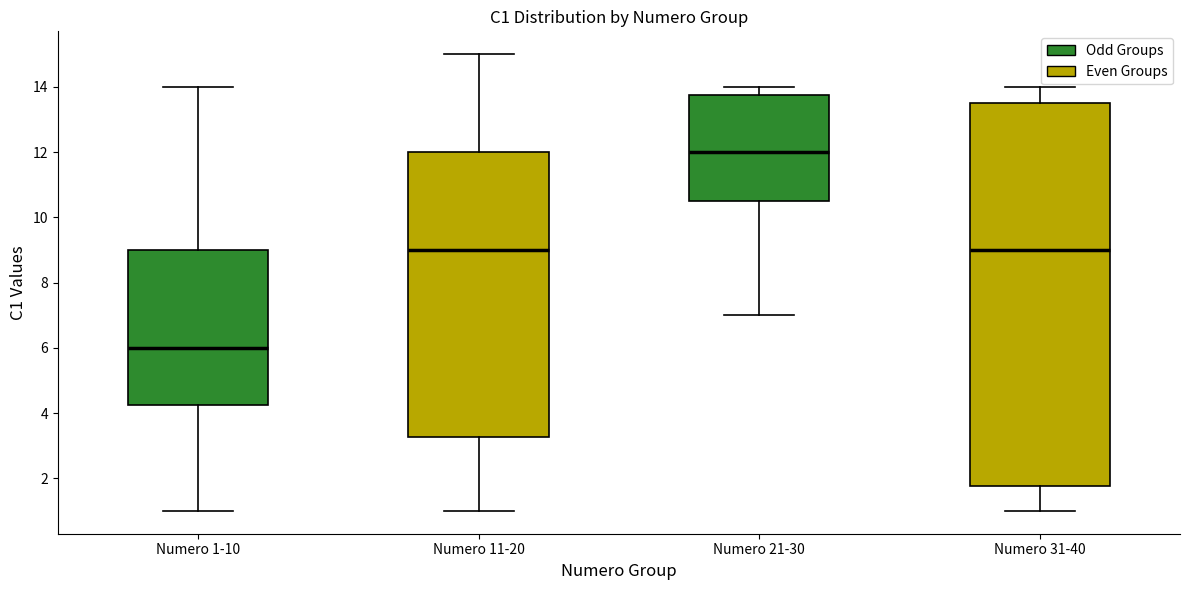

Reading left to right, transcribe this box plot: for each box, give where its median line is, the range the box spans, and where its two whiskers end, as read against the y-axis. The values are not printed on the chart, so give them approximately, as read against the axis.

Numero 1-10: median 6.0, box 4.2 to 9.0, whiskers 1.0 to 14.0
Numero 11-20: median 9.0, box 3.2 to 12.0, whiskers 1.0 to 15.0
Numero 21-30: median 12.0, box 10.6 to 13.8, whiskers 7.0 to 14.0
Numero 31-40: median 9.0, box 1.8 to 13.6, whiskers 1.0 to 14.0